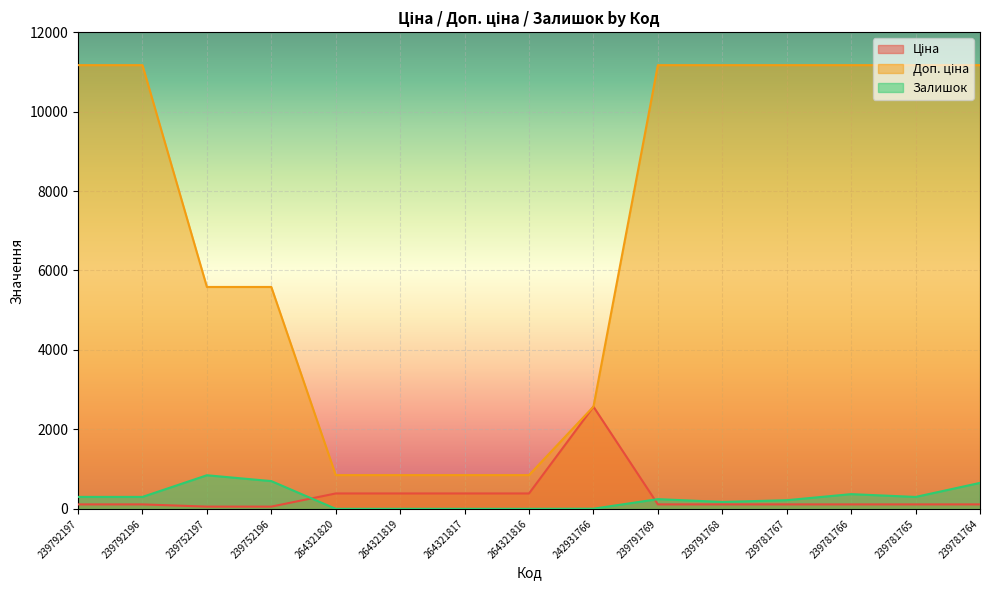

What position from the right is 264321817?

9